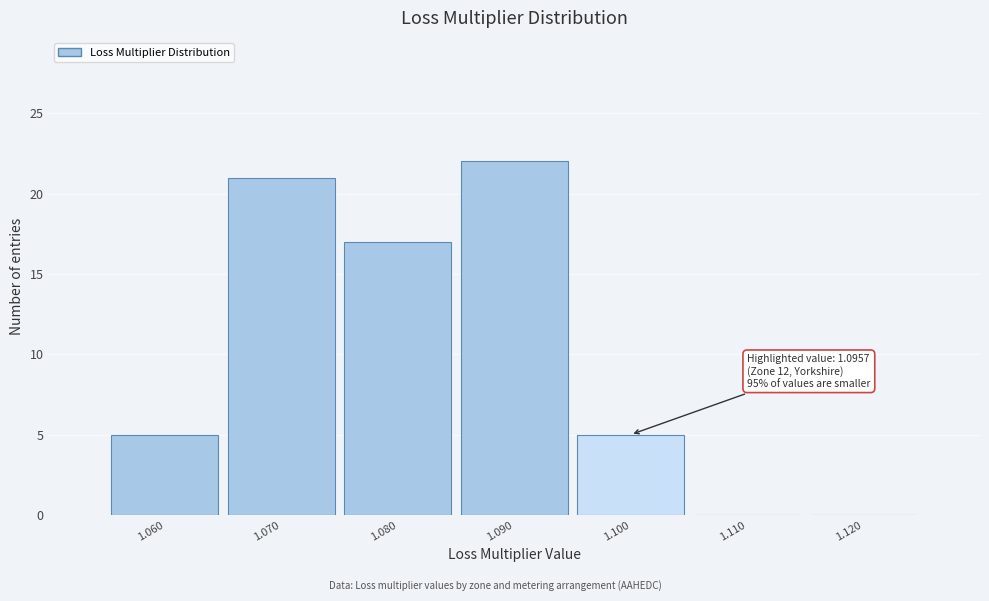

Which range on the x-axis has the tallest bar?

1.085 to 1.095